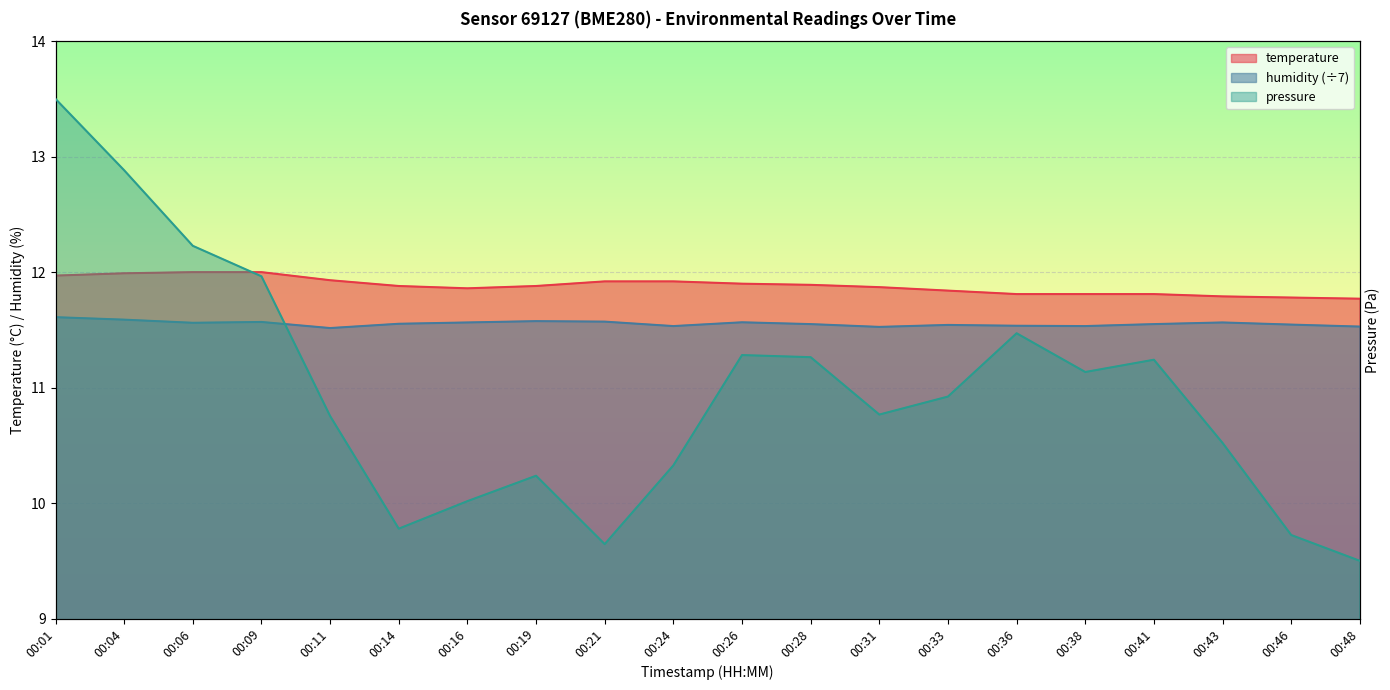

Rank the categories by humidity value from lowest to highest.

00:11, 00:31, 00:48, 00:24, 00:38, 00:36, 00:33, 00:46, 00:28, 00:41, 00:14, 00:06, 00:16, 00:43, 00:26, 00:09, 00:21, 00:19, 00:04, 00:01